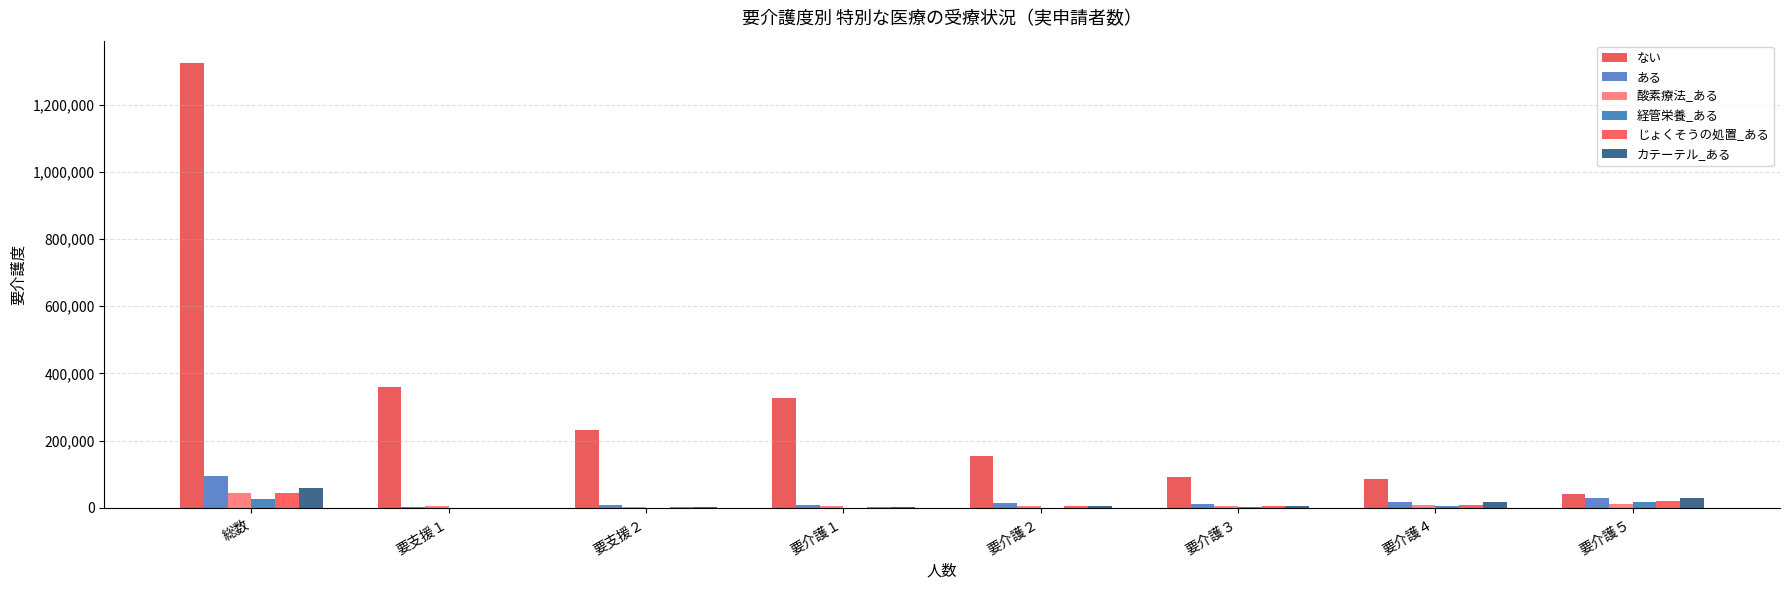

Which label corresponds to the largest value in the chart?

総数